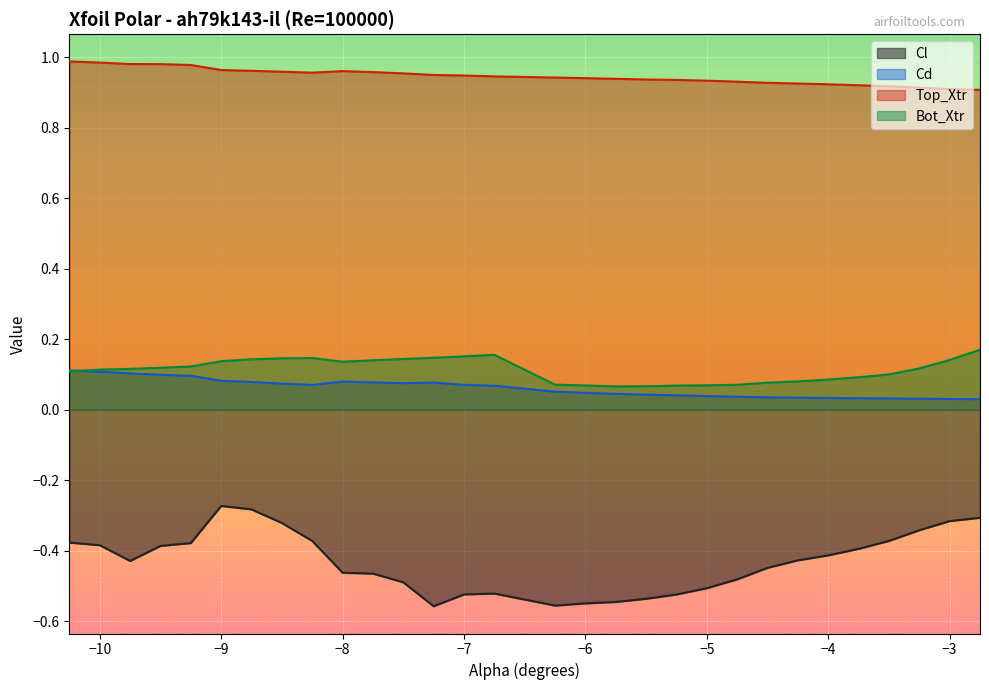

Is the value of Cd at 16 greater than the value of Bot_Xtr at 14?

No